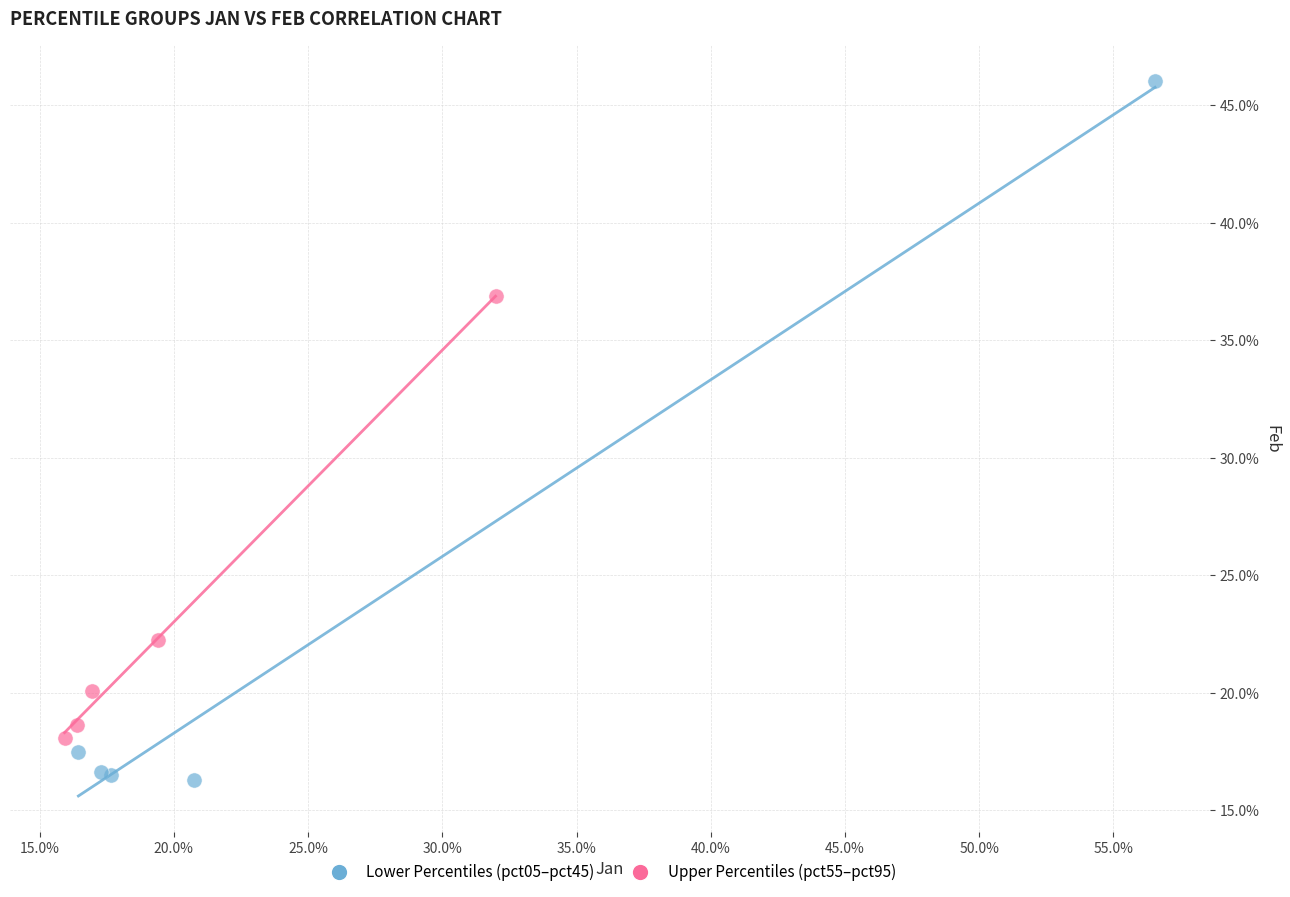

What are all the series names shown in the legend?

Lower Percentiles (pct05–pct45), Upper Percentiles (pct55–pct95)